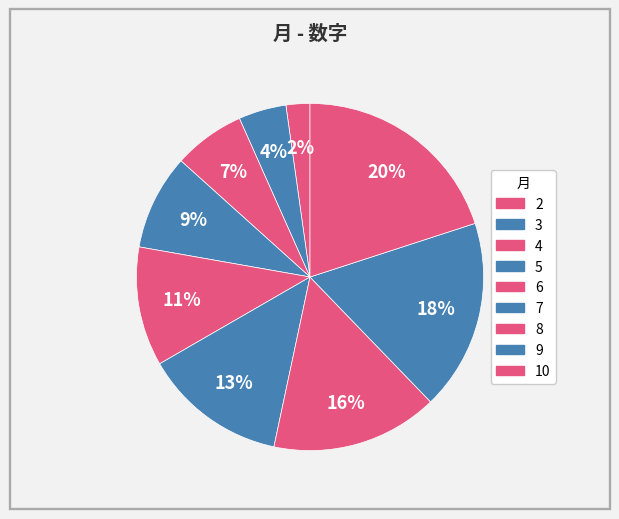

How many slices are in this pie chart?

9